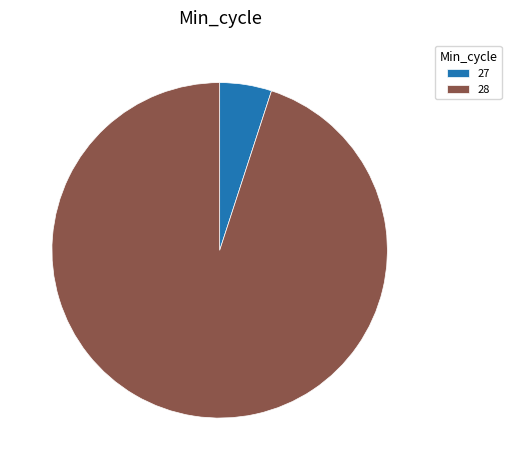

Between 28 and 27, which is larger?

28